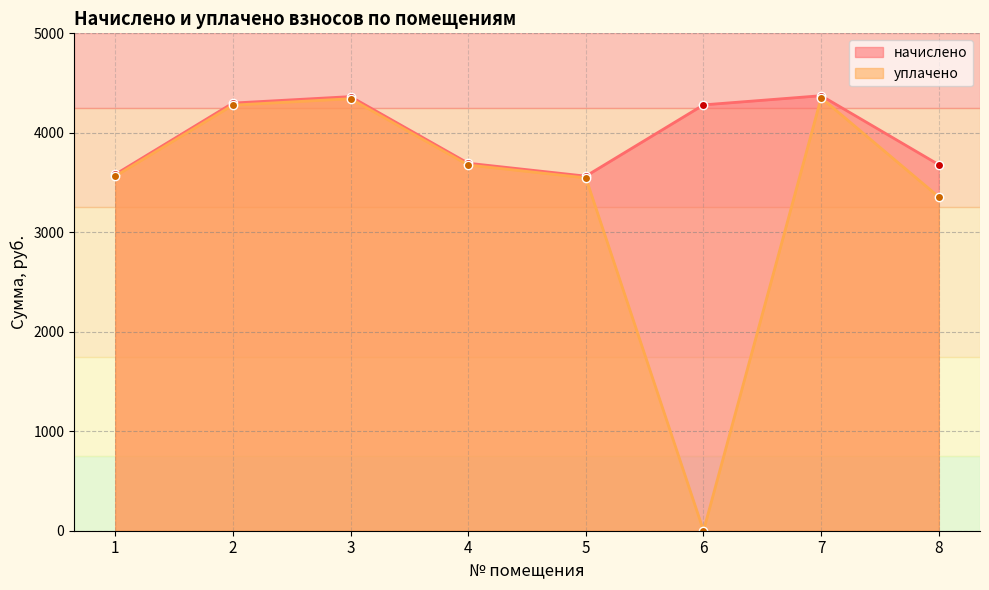

Where does the уплачено series first go above 3676?

2